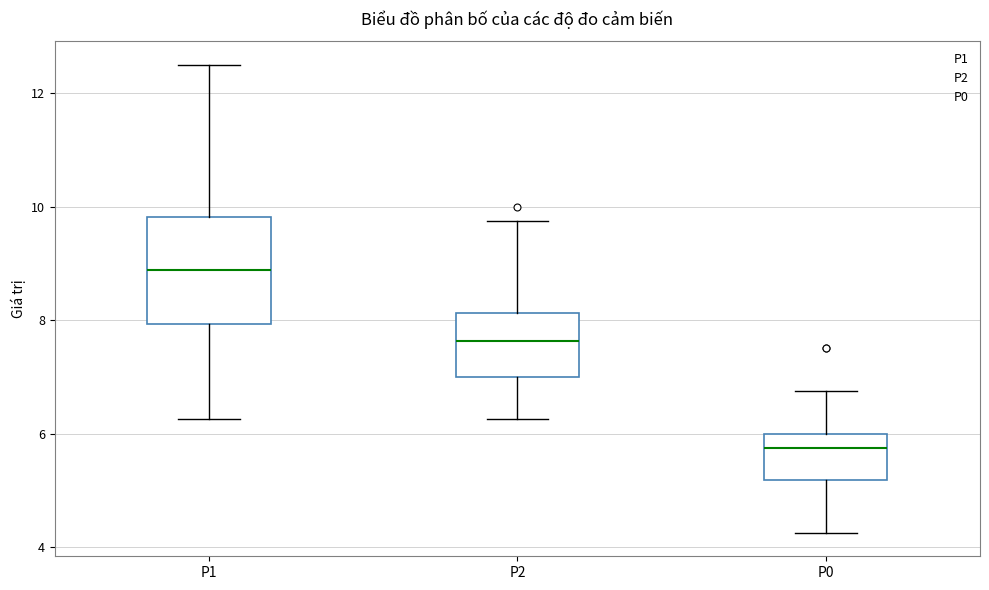

Where is the upper edge of the box for P0 on the y-axis? The values are not printed on the chart, so give them approximately, as read against the axis.

6.0